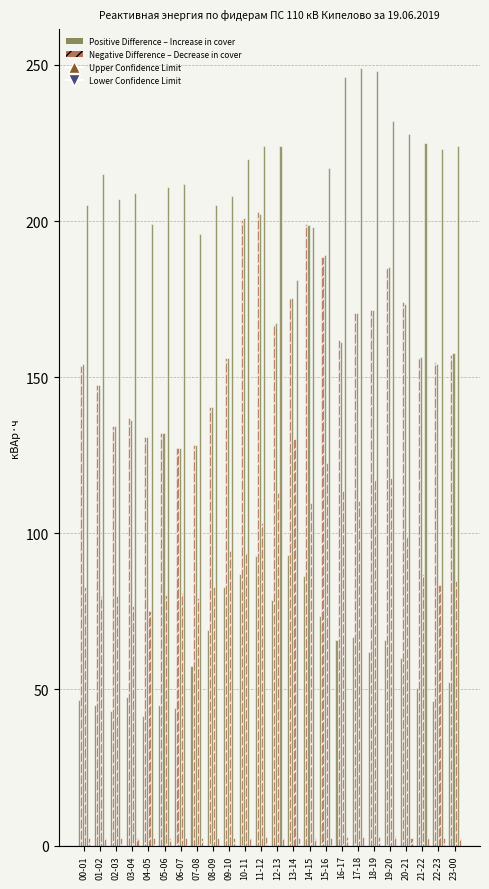

What is the label of the 11th bar from the left?

10-11